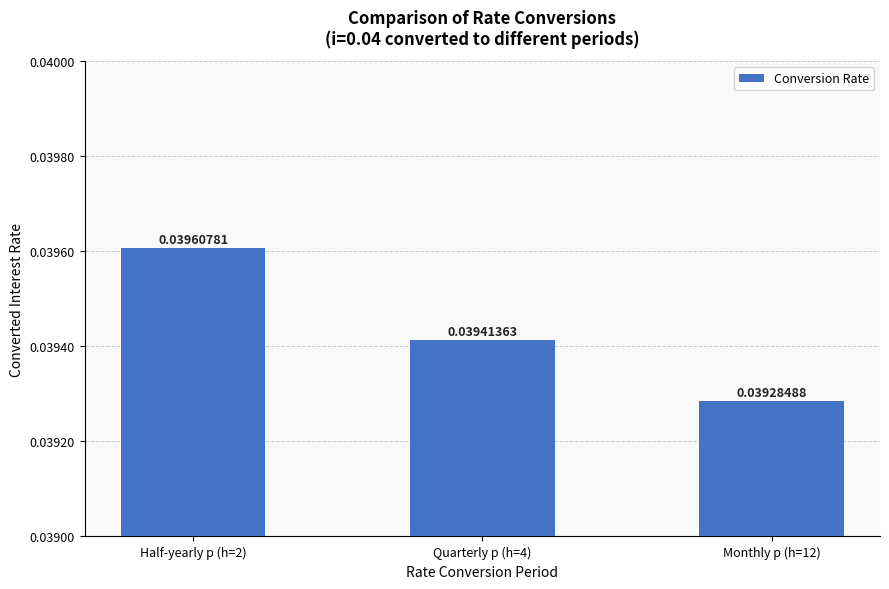

Where is the data nearest to the value 0?

Monthly p (h=12)